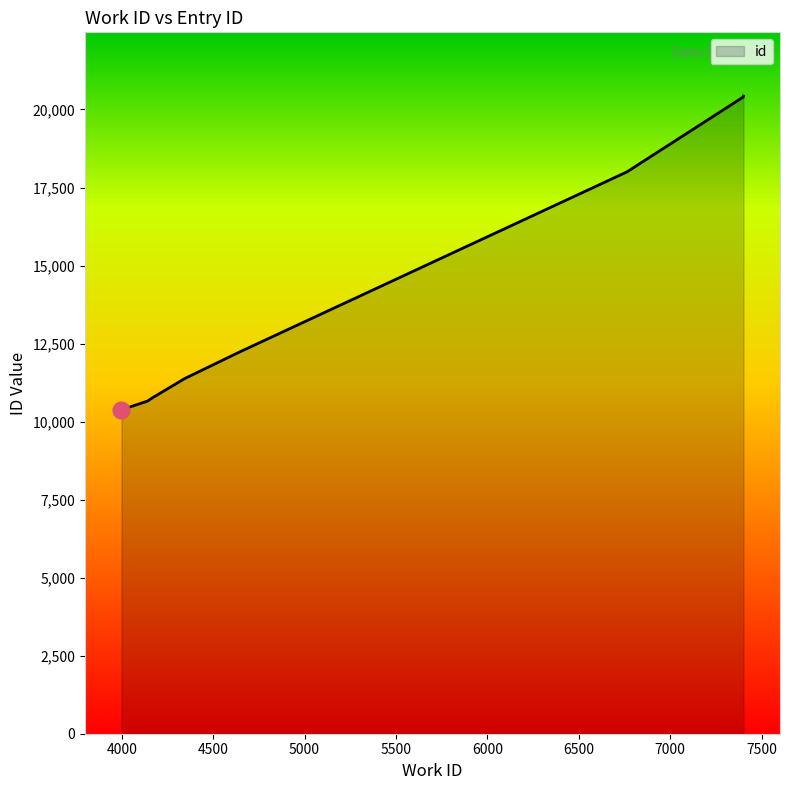

At which category does the chart reach its peak across all series?

7401